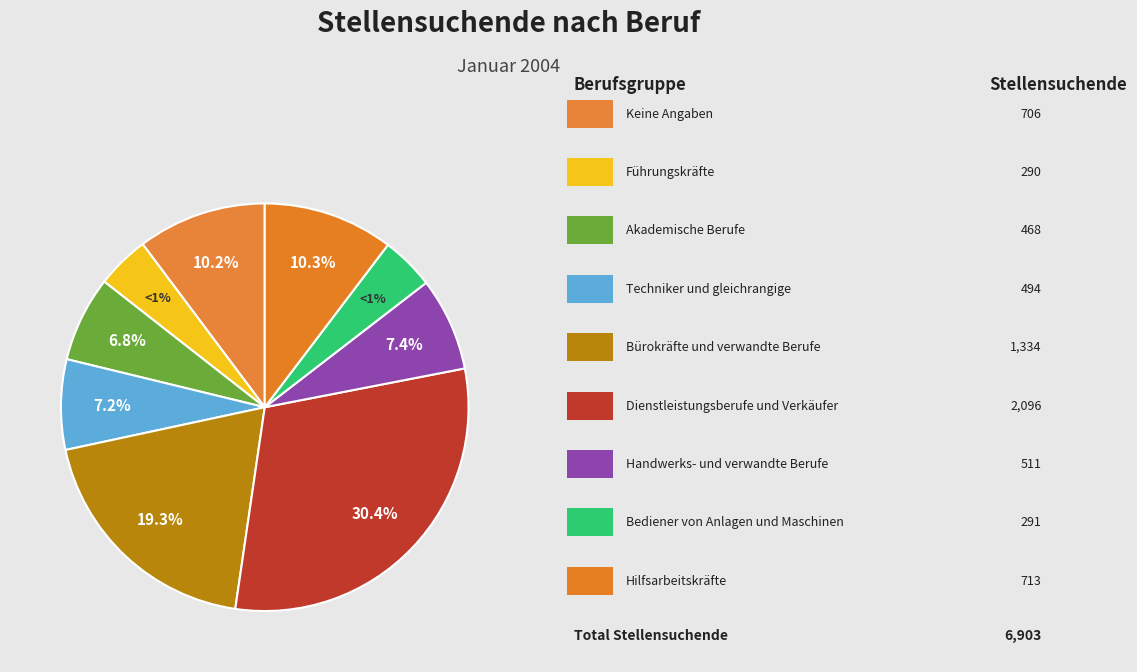

To the nearest percent, what portion does Handwerks- und verwandte Berufe represent?

7%